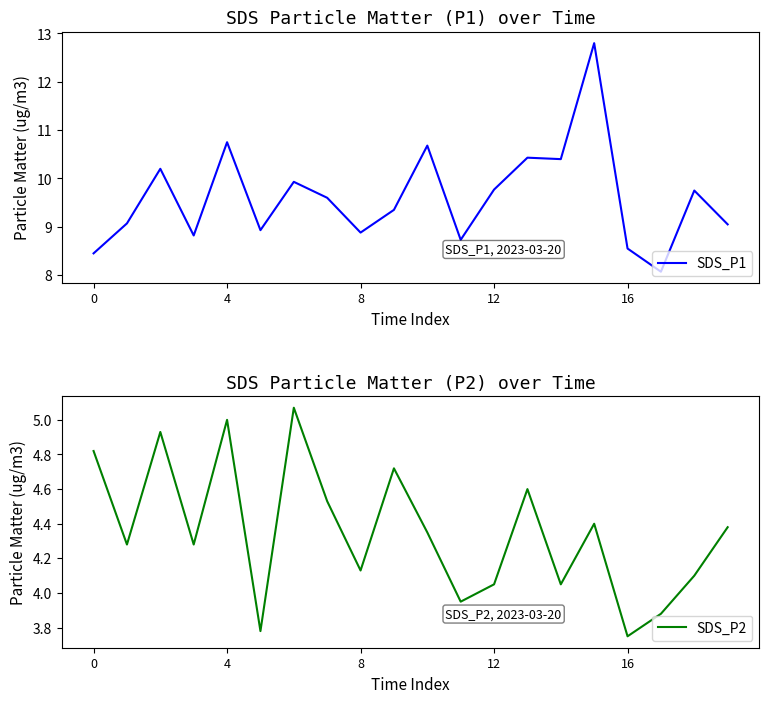

How many data points in SDS_P1 are above 9?

13